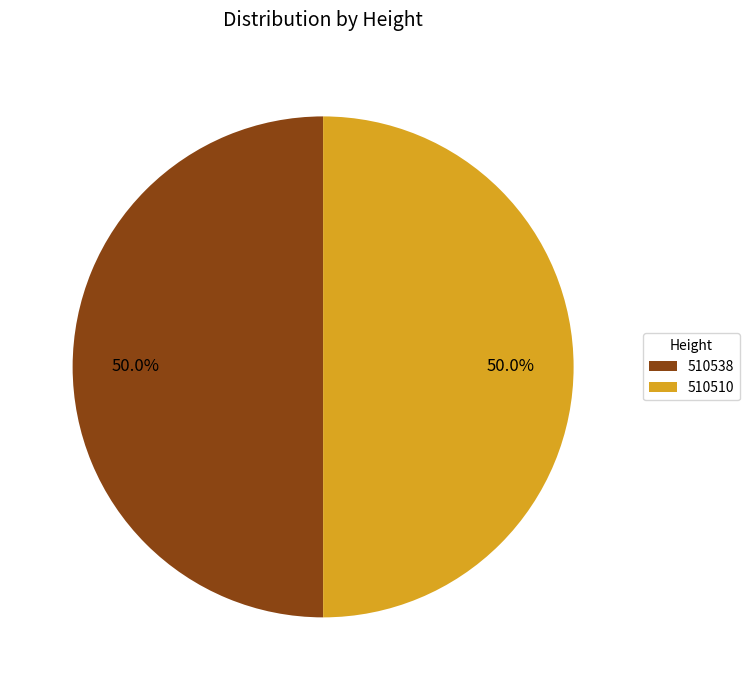

Approximately how many times larger is the value at 510510 compared to 510538?

1.0